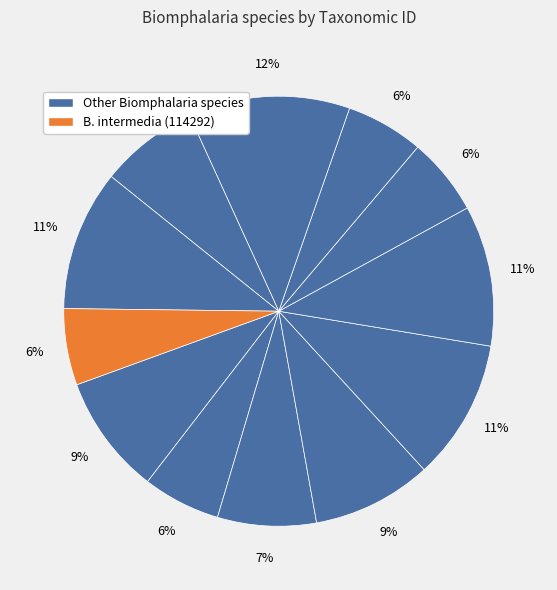

How many segments does this pie chart have?

12